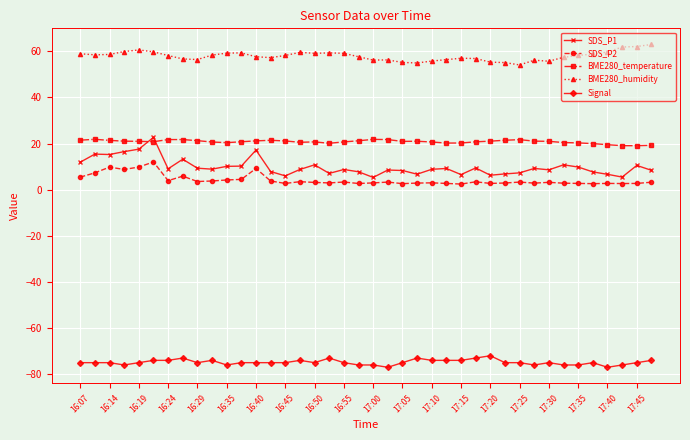

What is the greatest value displayed?

62.9